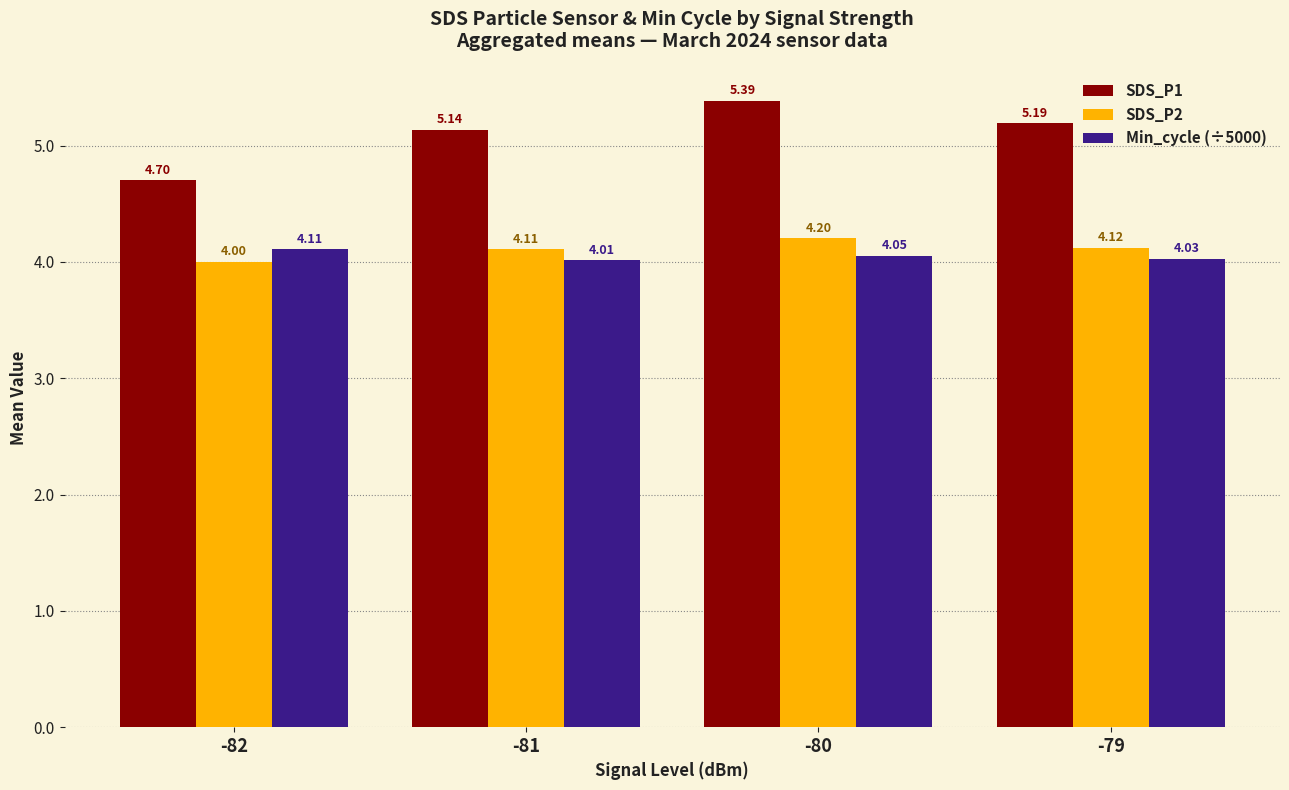

Is it true that SDS_P2 equals 4.0 at -82?

True